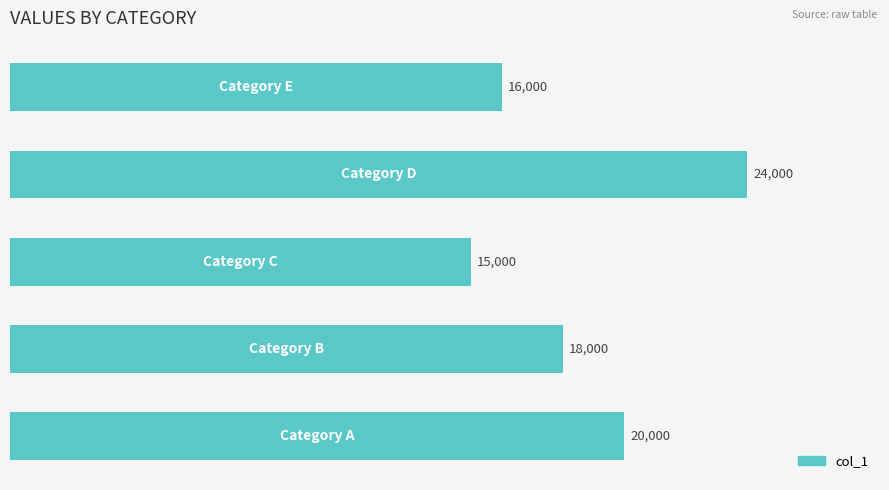

How many series are shown in this chart?

1